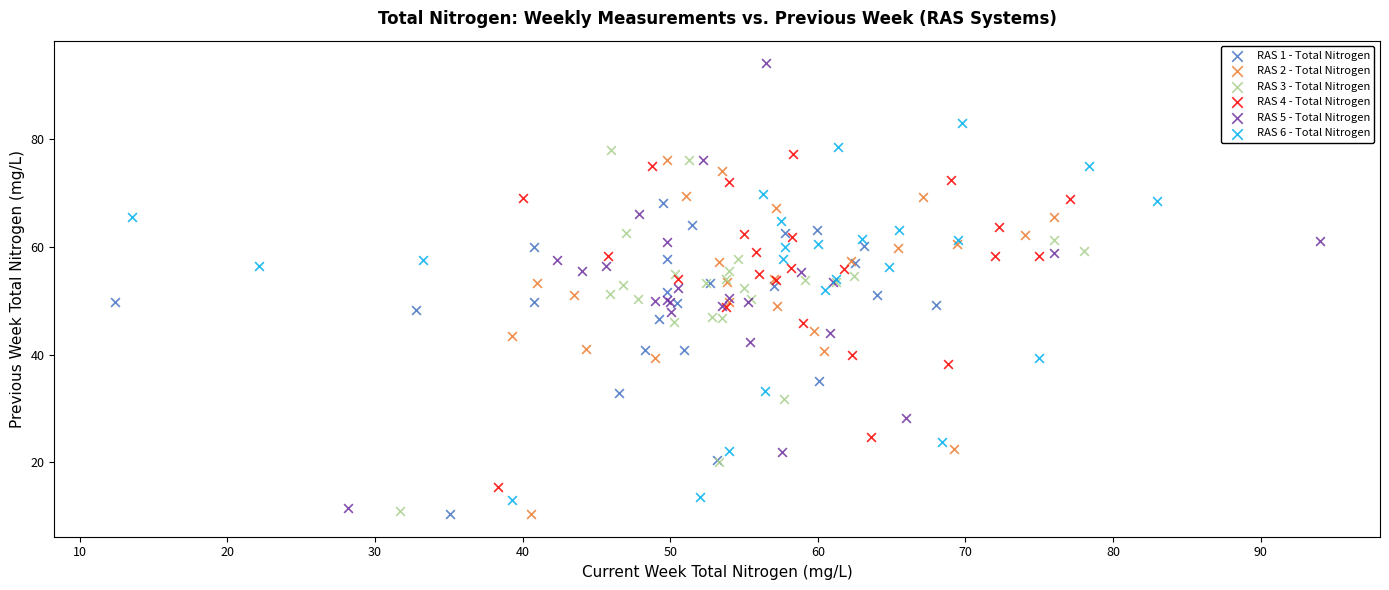

Which series reaches the maximum Y coordinate?

RAS 5 - Total Nitrogen